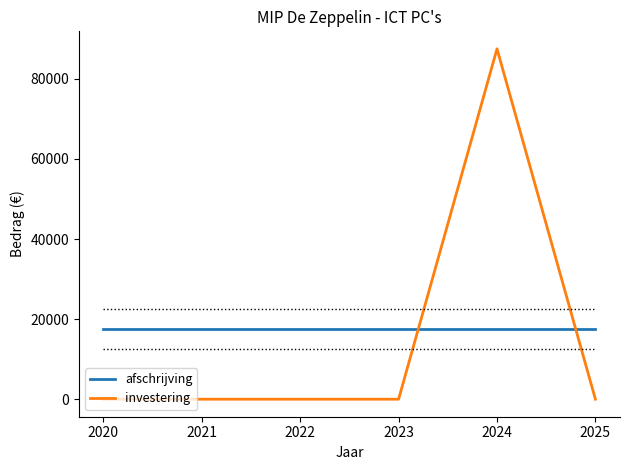

Where do afschrijving and investering first cross each other?

2023 and 2024